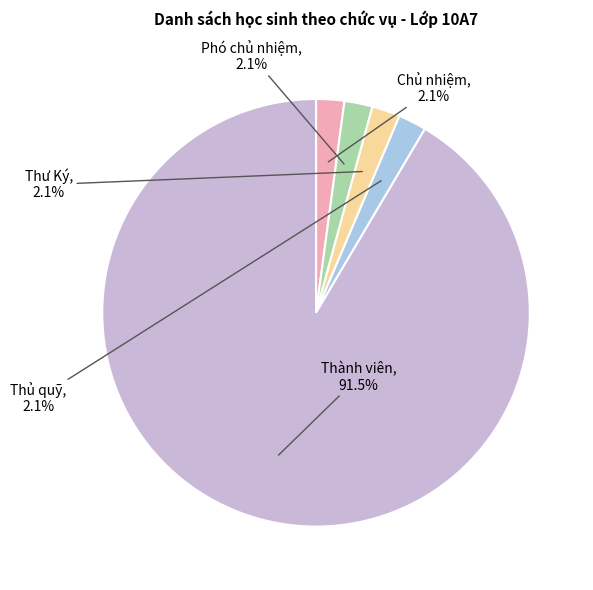

Is there any slice that represents more than half of the pie?

Yes